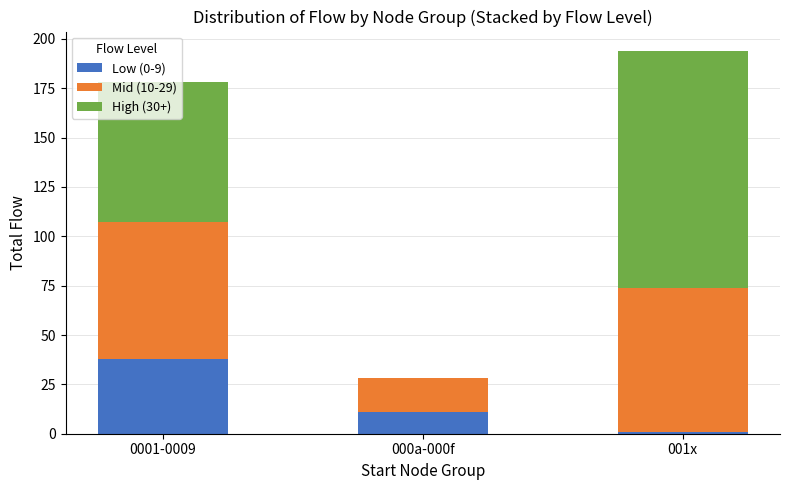

At which category is the sum across all series the highest?

001x